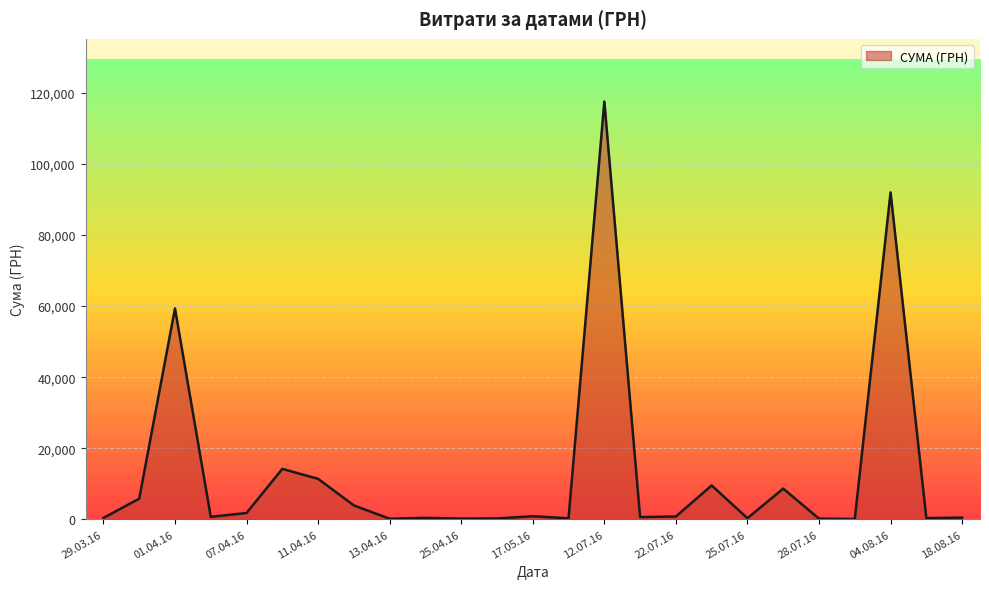

Count the number of categories in the chart.

25